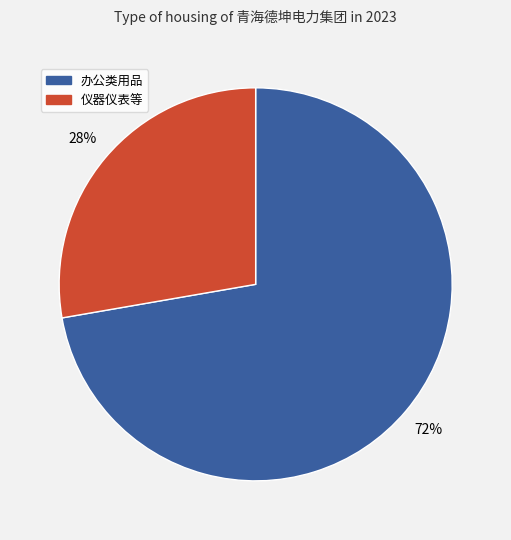

To the nearest percent, what is the average slice percentage?

50%